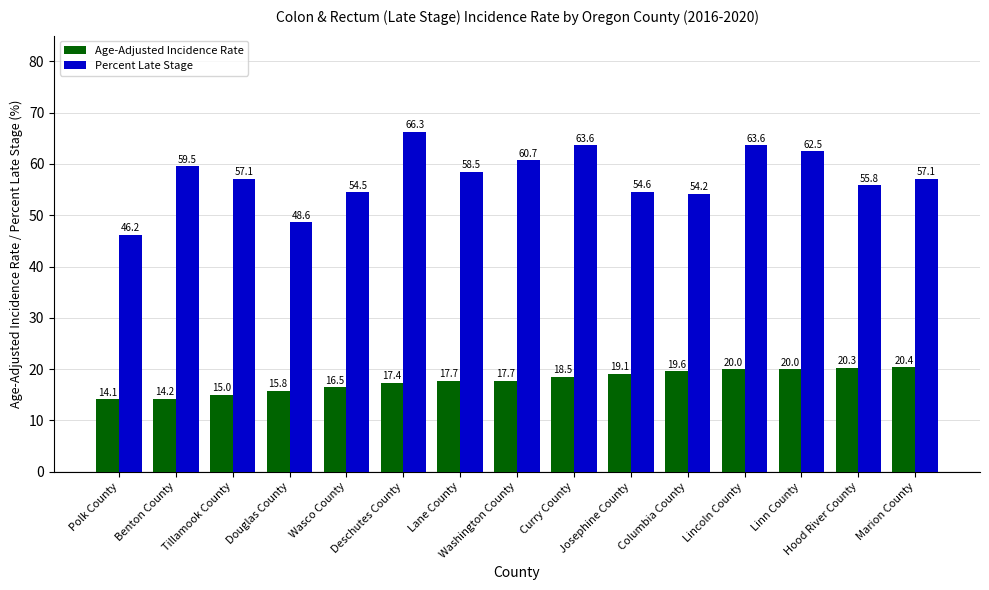

What is the approximate value of Age-Adjusted Incidence Rate at Marion County?

20.4